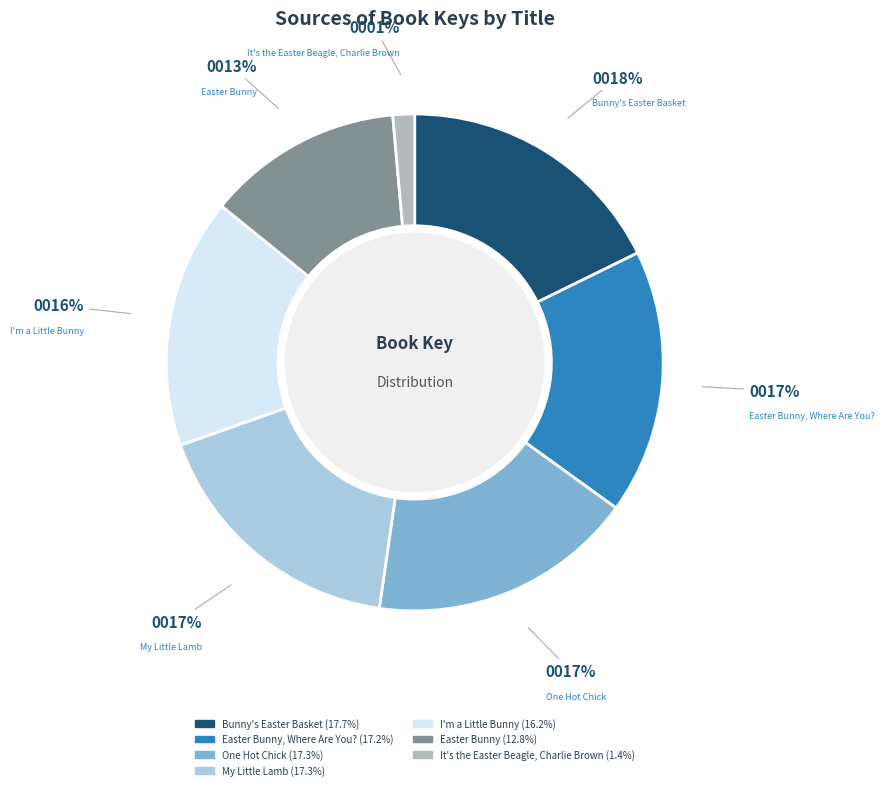

To the nearest percent, what is the average slice percentage?

14%